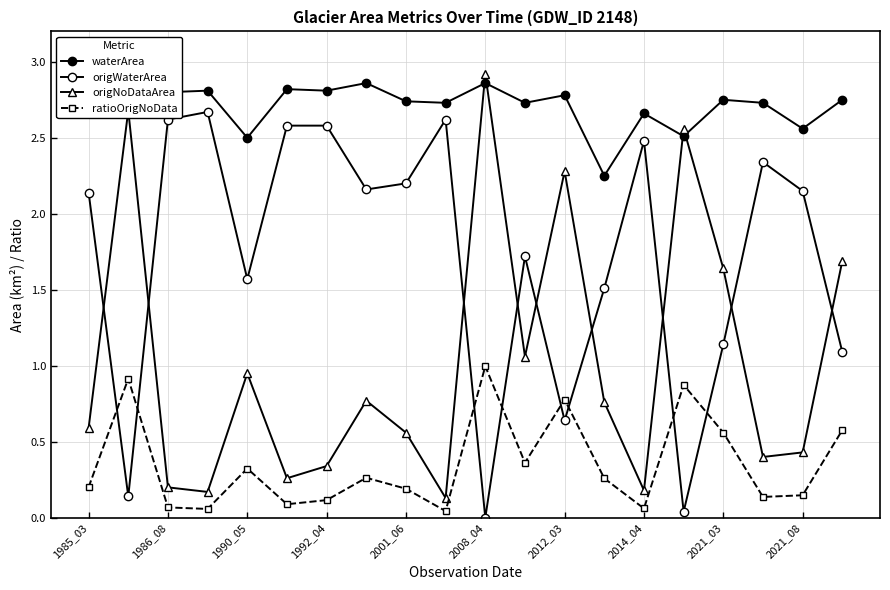

At which category is the sum across all series the highest?

2008_04